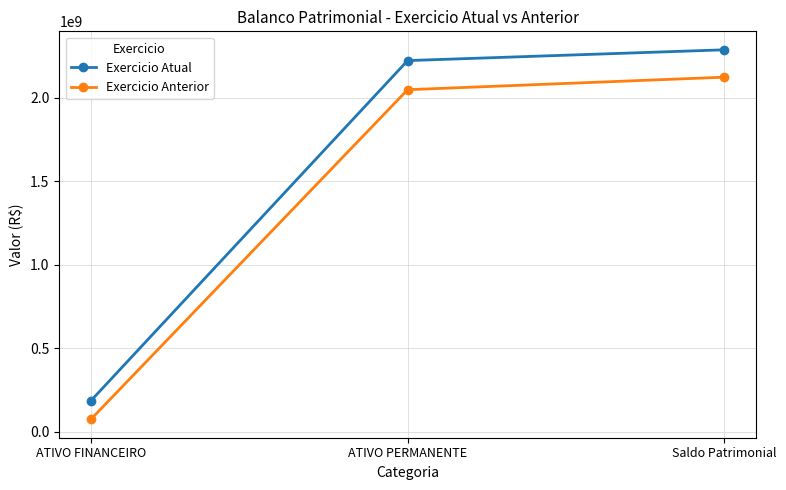

Is this an area chart (filled region under the line)?

No